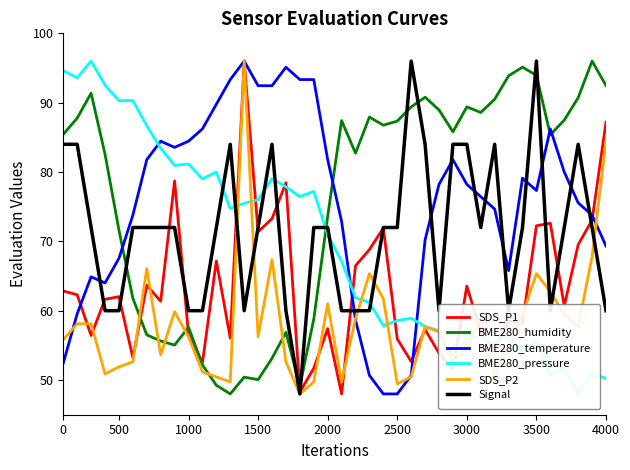

What is the maximum value for SDS_P2?

96.0